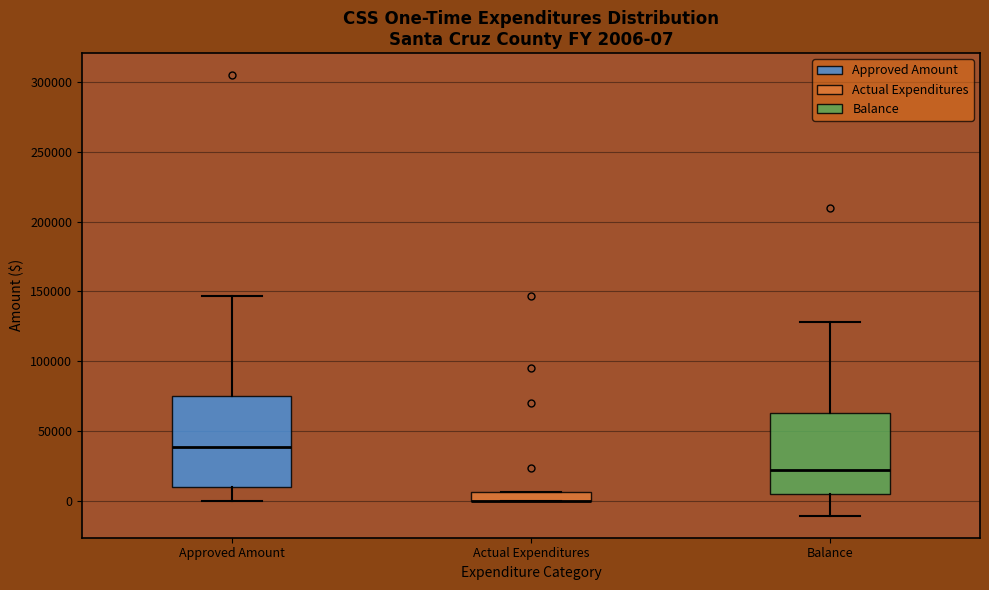

Comparing the boxes themselves (not the whiskers), which one is the tallest?

Approved Amount